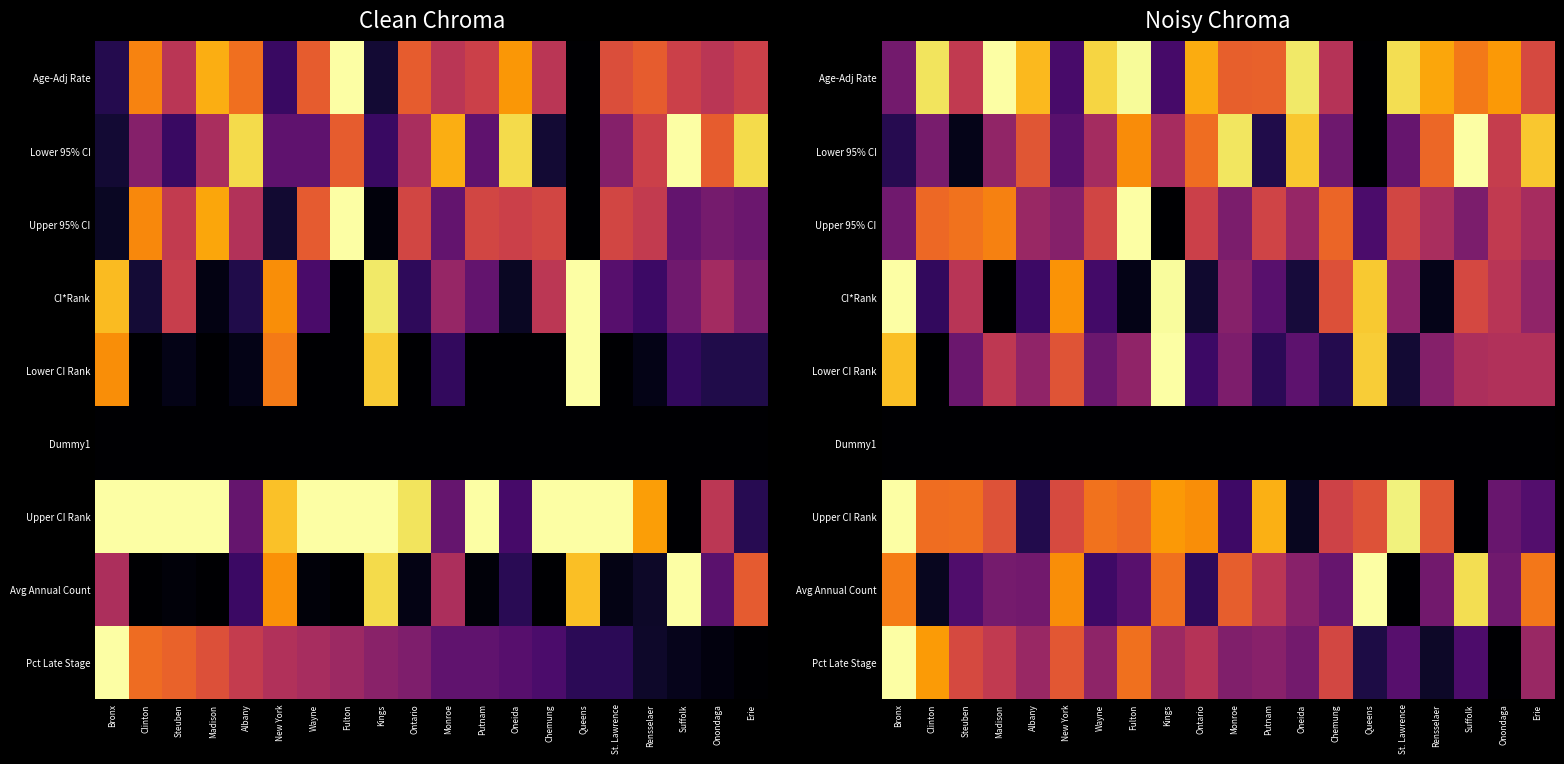

Is it true that Dummy1 equals 0.0 at Oneida?

True